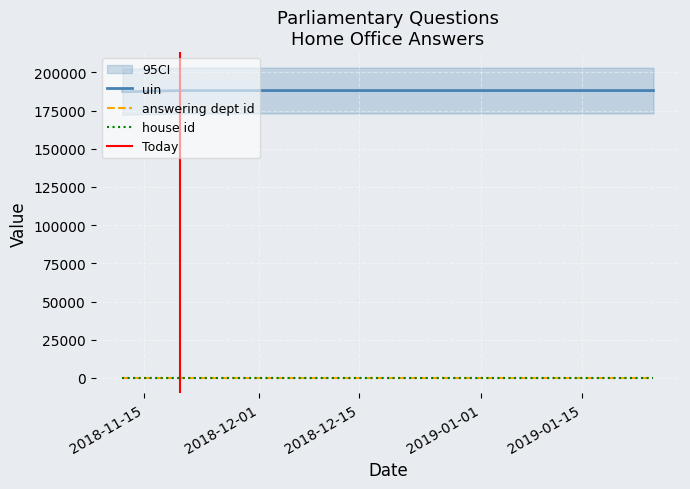

Reading left to right, what are all the values shown in this chart?

uin: 188127	188128	188129	187316
answering dept id: 1	1	1	1
house id: 1	1	1	1